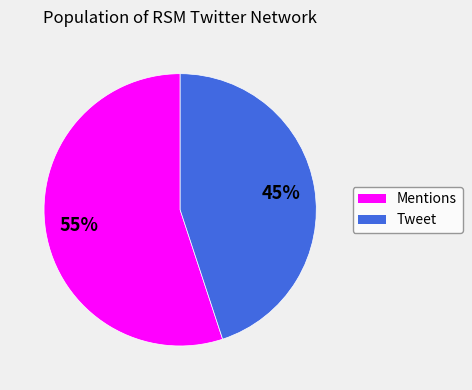

The Mentions slice represents 63% of the pie. True or false?

False